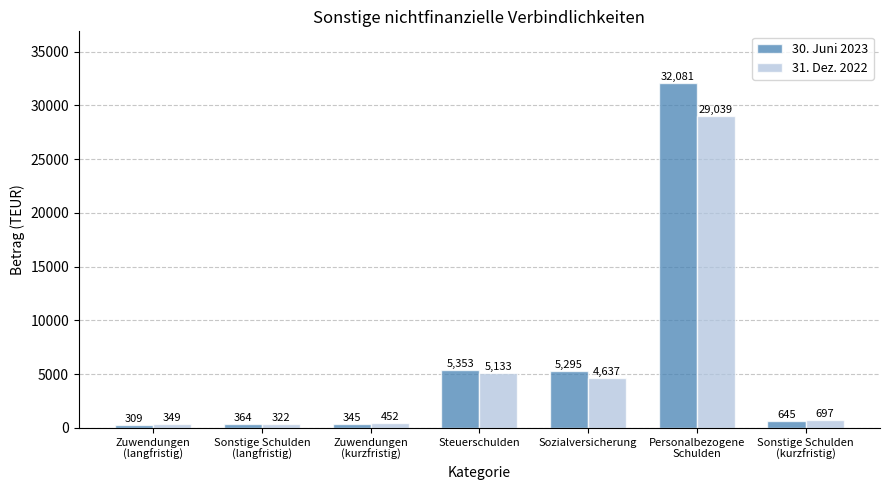

What value does the 31. Dez. 2022 series have at Personalbezogene
Schulden, to the nearest 100?

29000